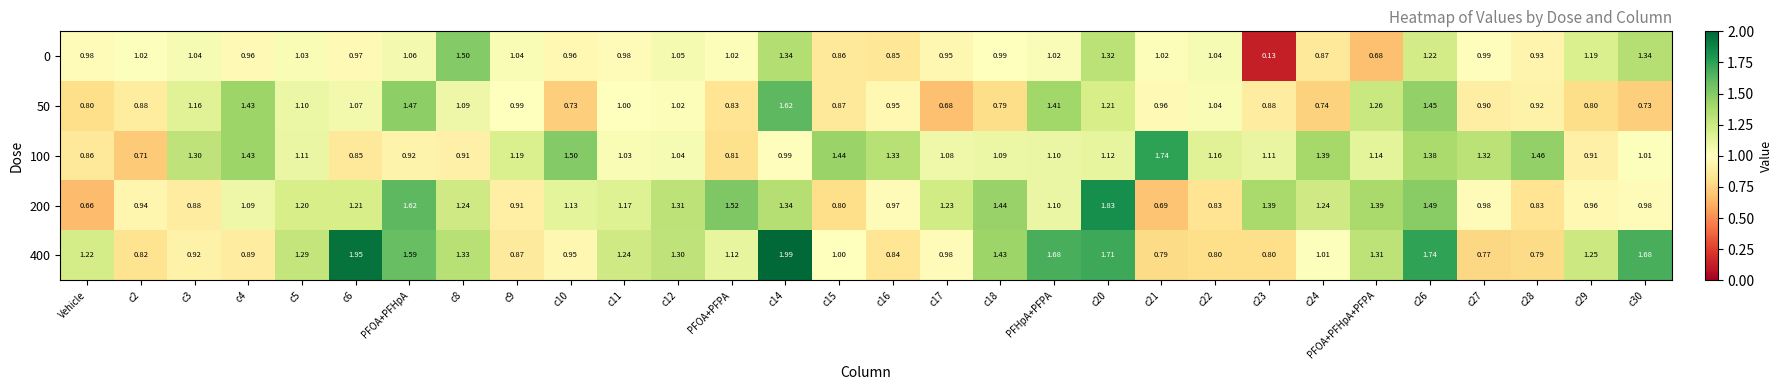

Is the value of 0 at PFOA+PFPA greater than the value of 50 at c29?

Yes